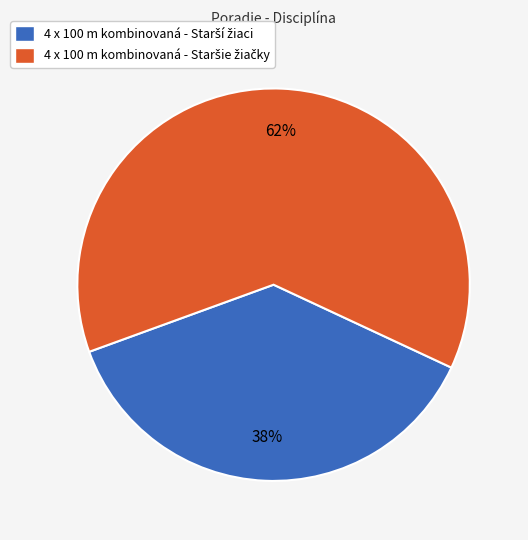

How many slices are in this pie chart?

2